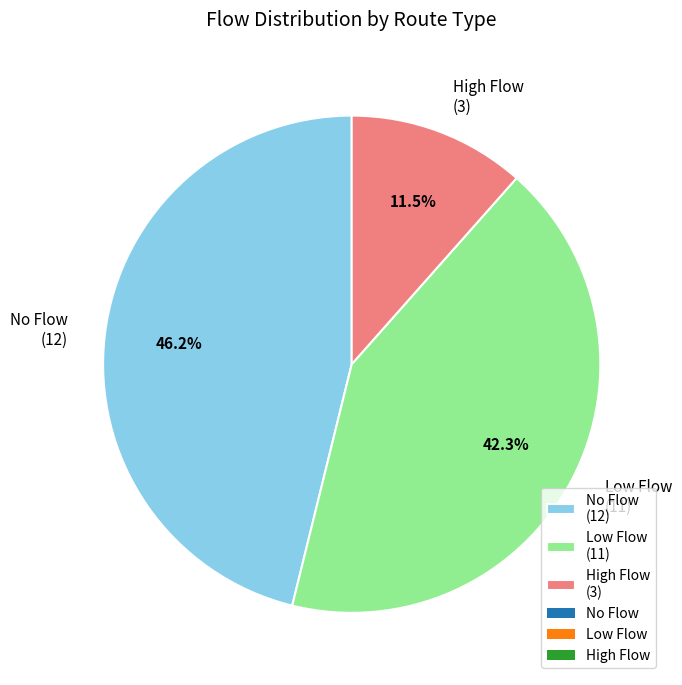

Rank the categories by value from highest to lowest.

No Flow (12), Low Flow (11), High Flow (3)